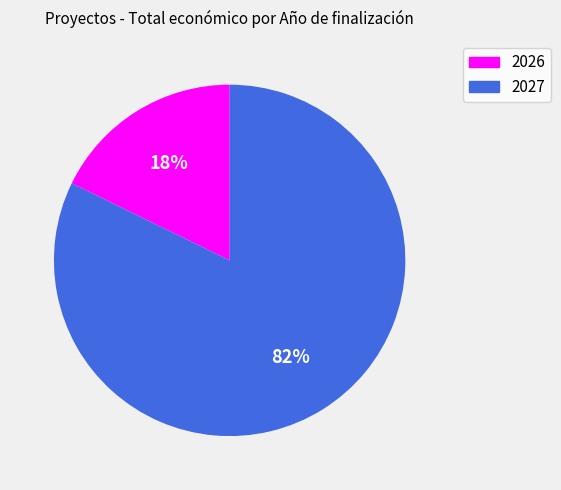

Is there any slice that represents more than half of the pie?

Yes